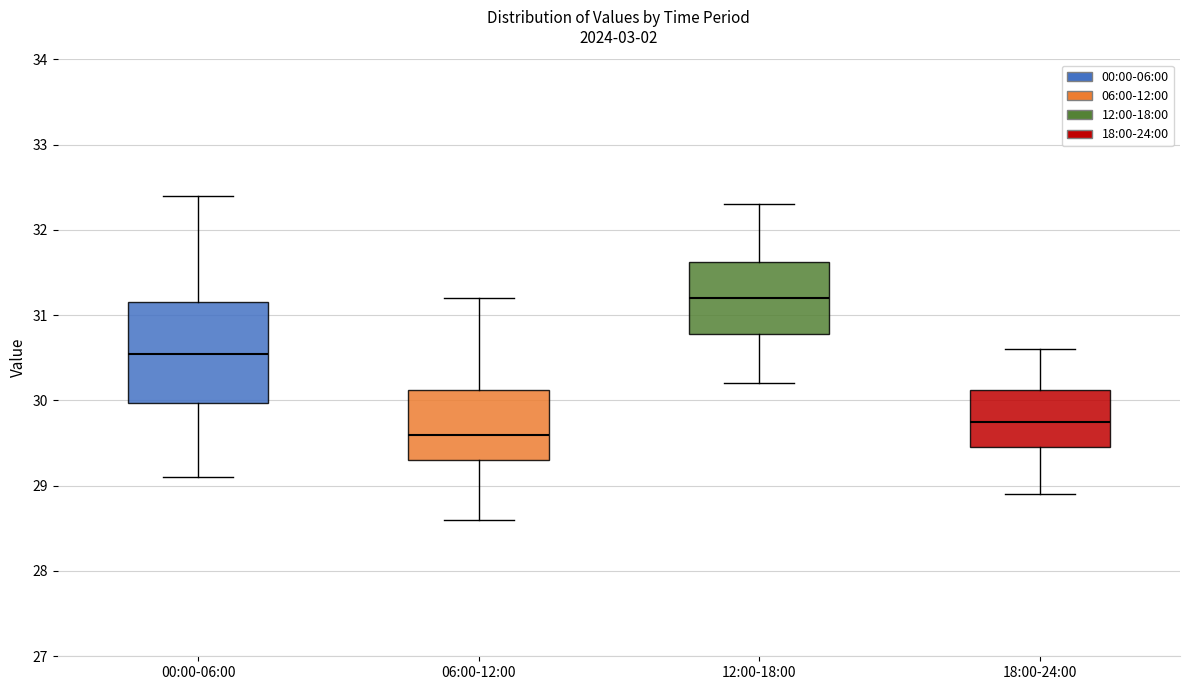

Reading left to right, read every box against the y-axis: the position of its median line, the range the box covers, and the ends of its whiskers. The values are not printed on the chart, so give them approximately, as read against the axis.

00:00-06:00: median 30.6, box 30.0 to 31.2, whiskers 29.1 to 32.4
06:00-12:00: median 29.6, box 29.3 to 30.1, whiskers 28.6 to 31.2
12:00-18:00: median 31.2, box 30.8 to 31.6, whiskers 30.2 to 32.3
18:00-24:00: median 29.8, box 29.5 to 30.1, whiskers 28.9 to 30.6